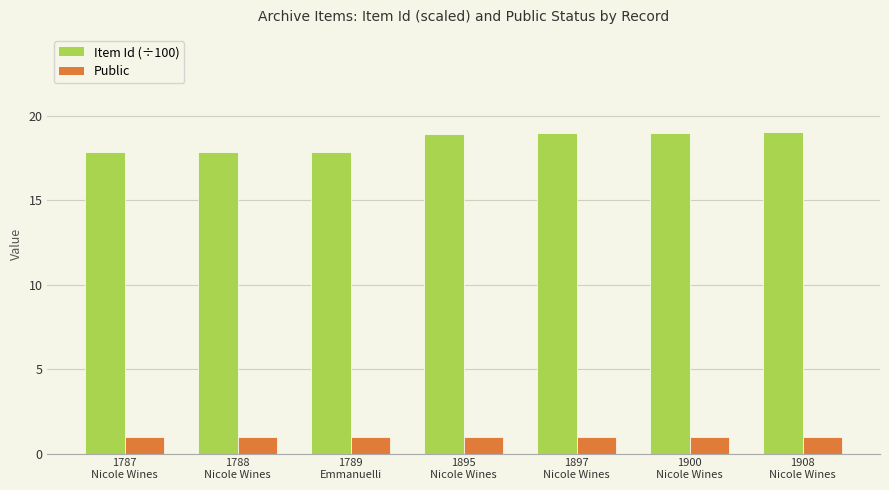

What is the greatest value displayed?

19.1